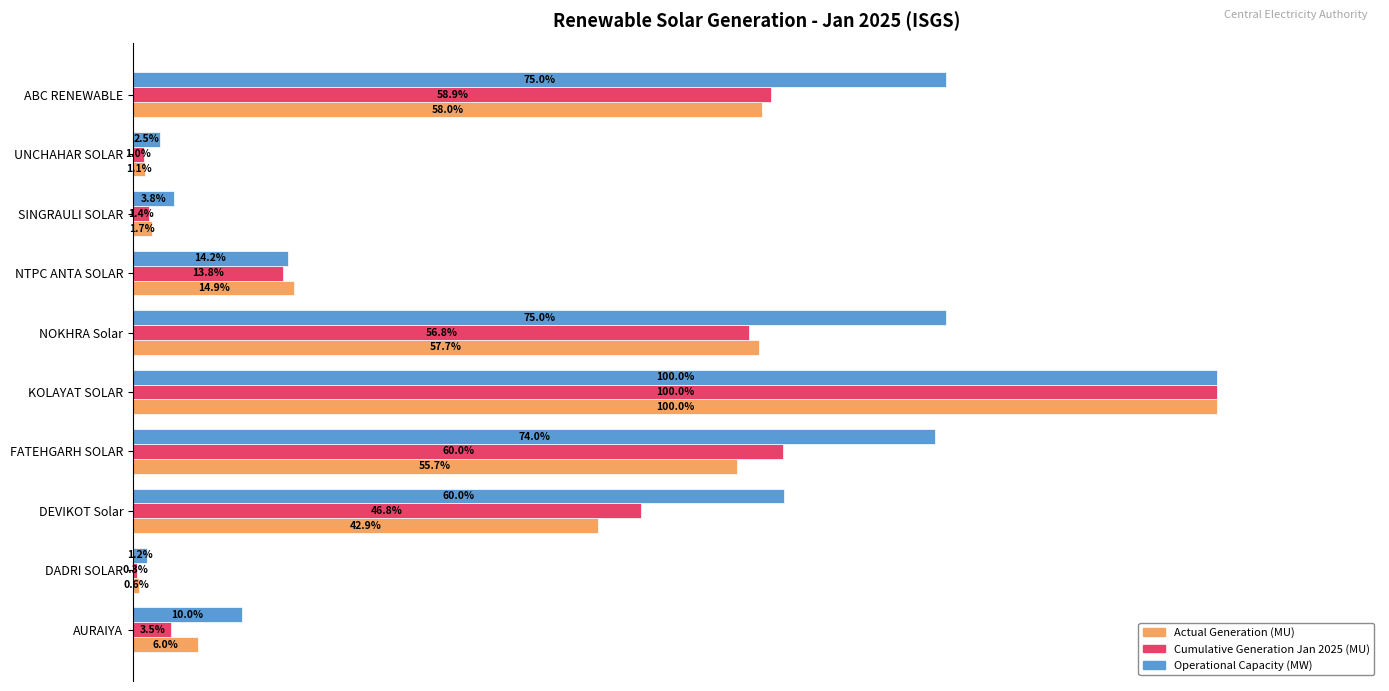

Where is Cumulative Generation Jan 2025 (MU) nearest to the value 50?

DEVIKOT Solar